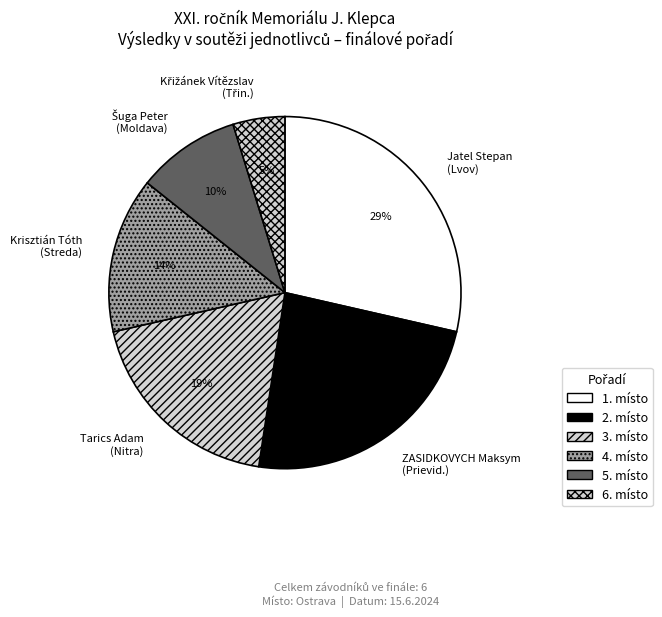

To the nearest percent, what is the difference between the largest and smallest slice percentages?

24%